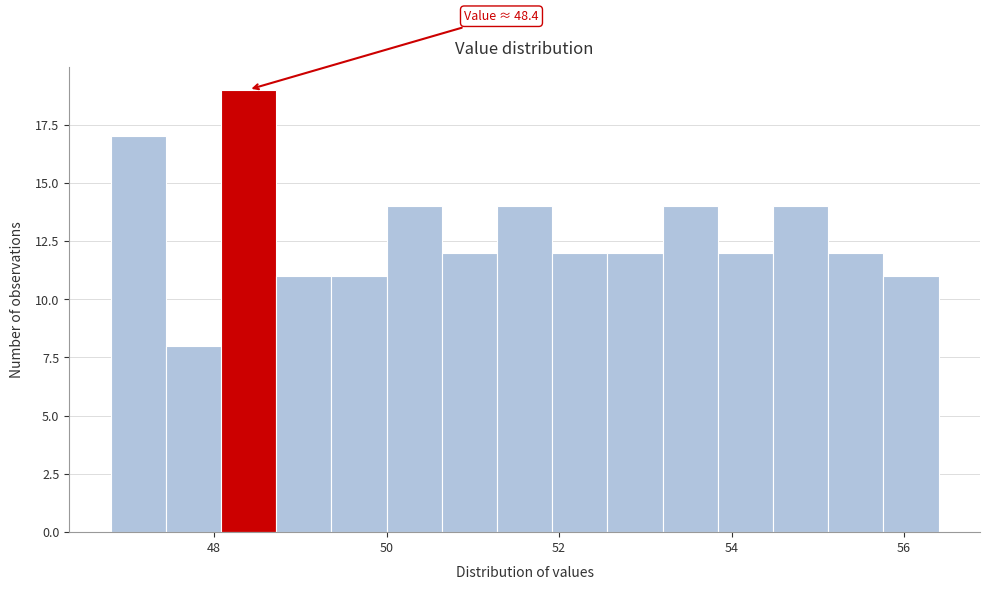

Around what value on the x-axis is the tallest bar? Give the approximate position of its centre, as read against the axis.

48.4